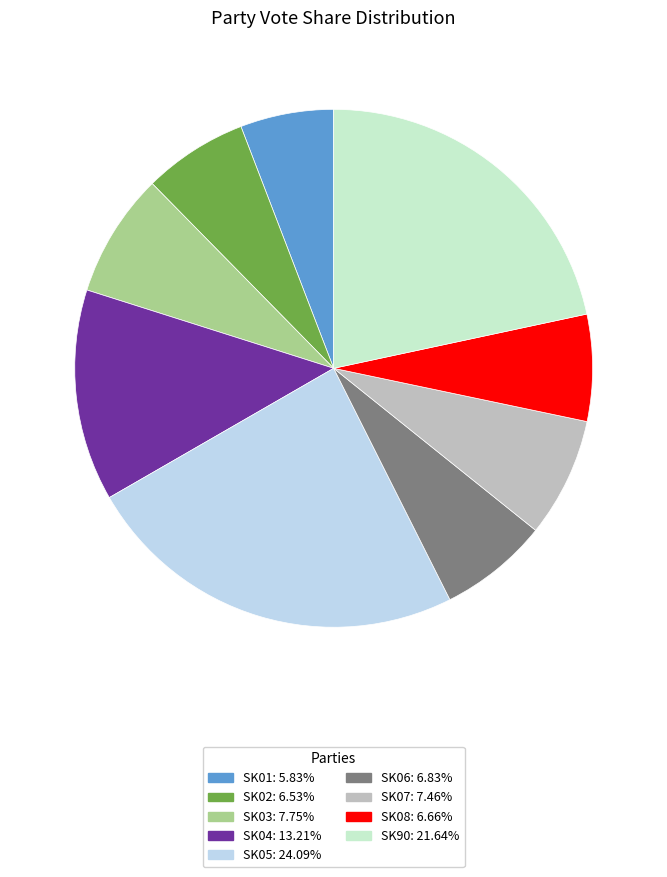

Is the sum of SK06 and SK01 greater than half?

No